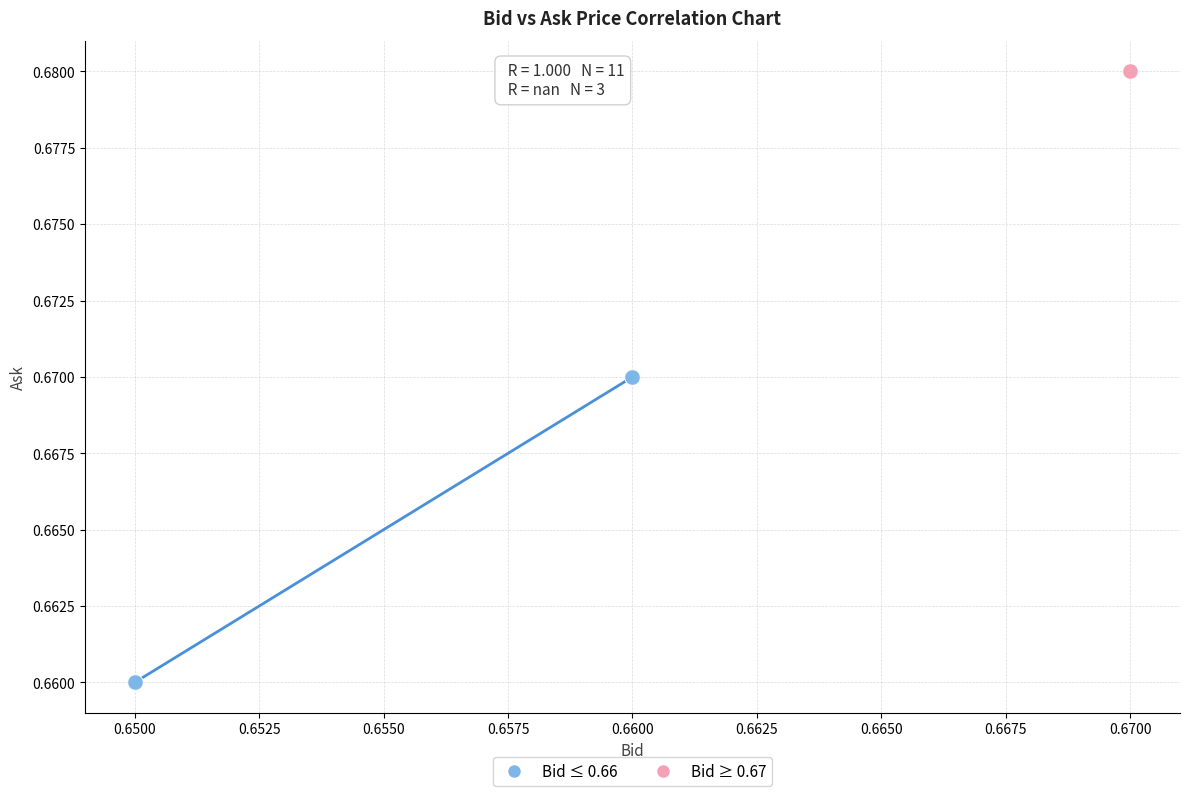

Which series contains the highest Y value?

Bid ≥ 0.67